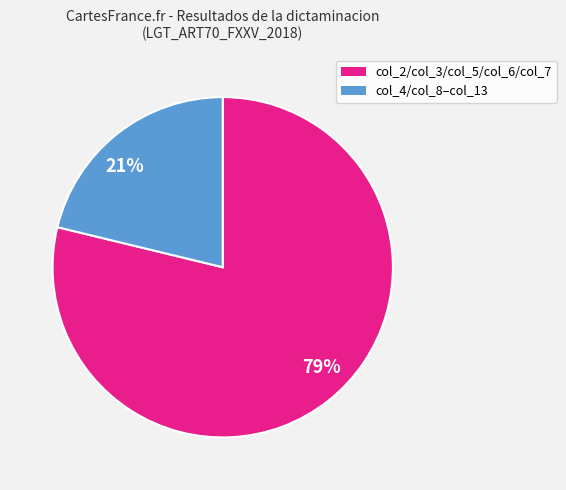

Does 79% represent more than half of the total?

Yes